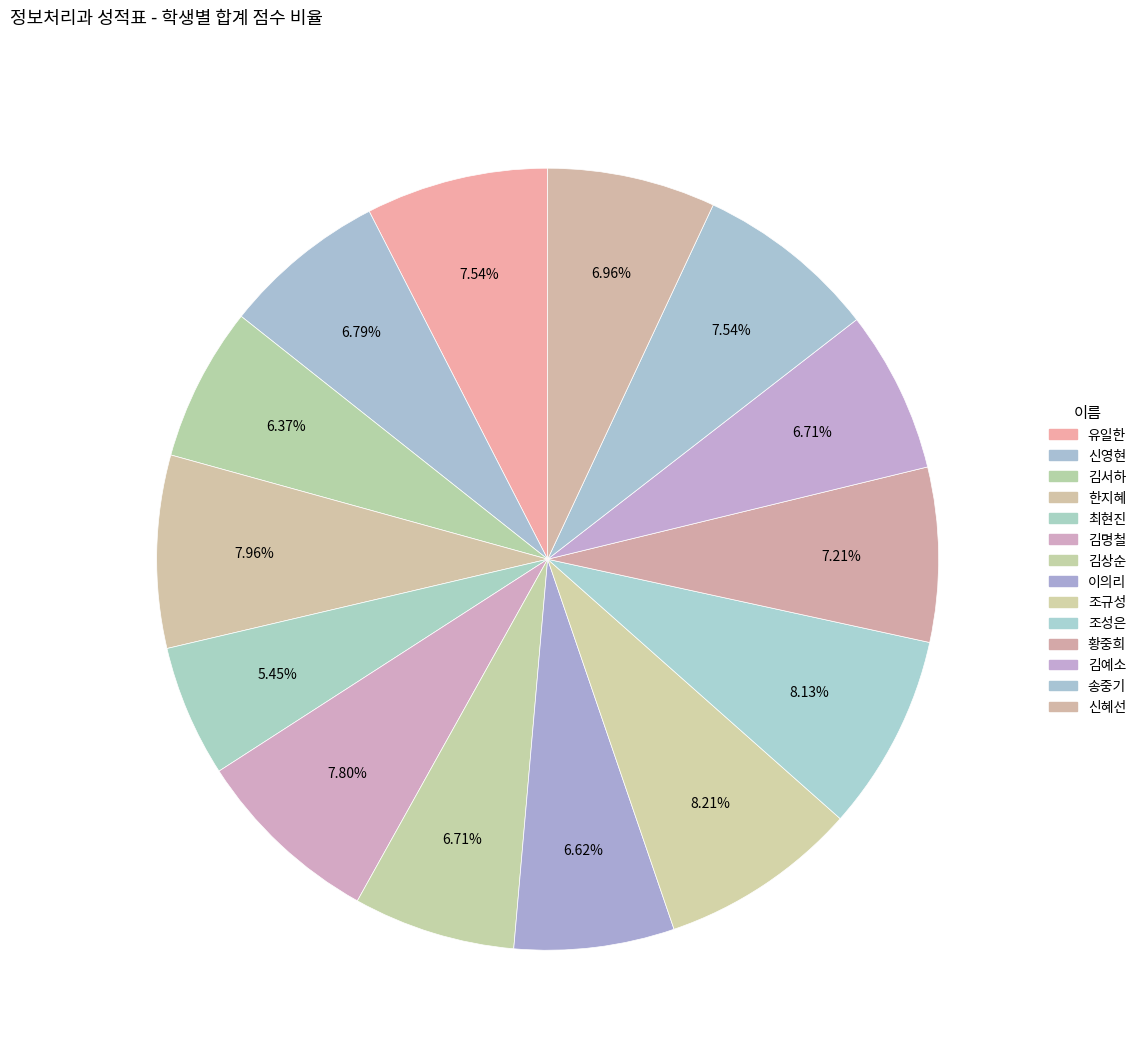

Is there a majority slice in this chart?

No